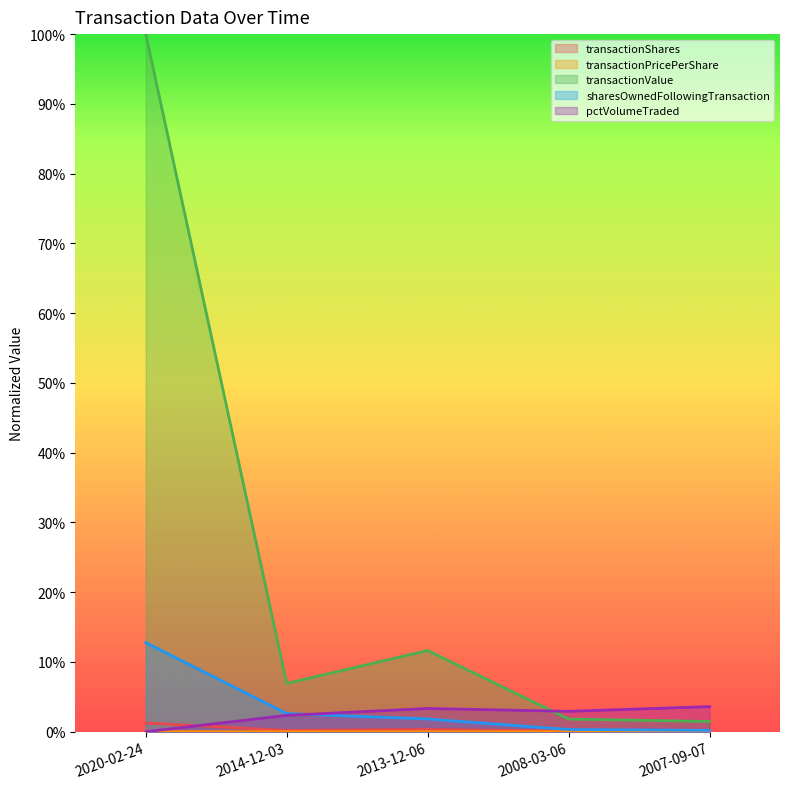

What is the total value across all series at 2007-09-07?

0.1